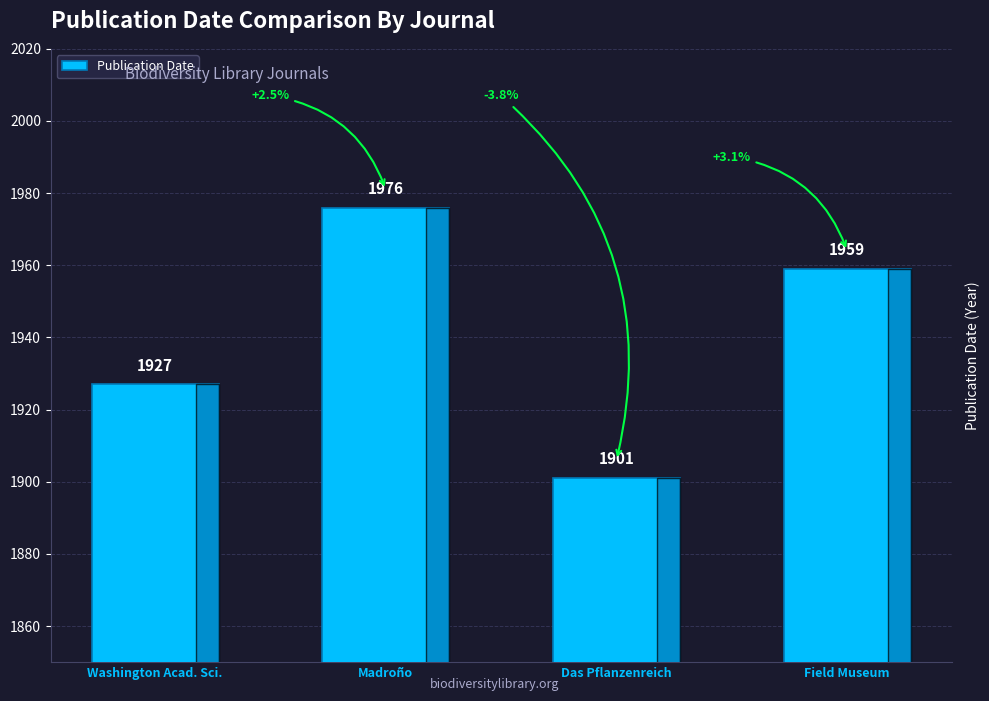

What is the difference between the second highest and minimum values?

58